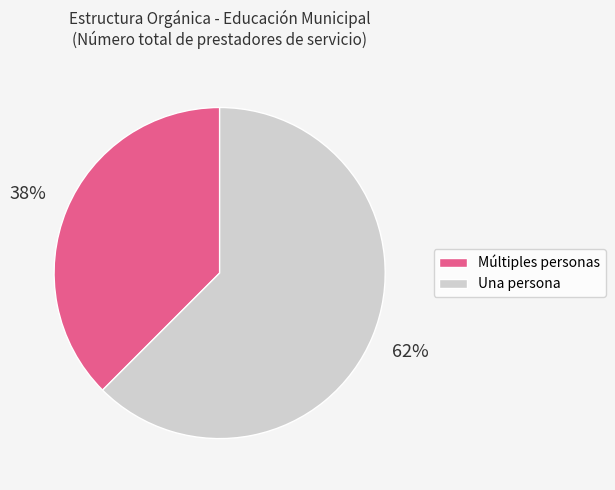

How many segments does this pie chart have?

2